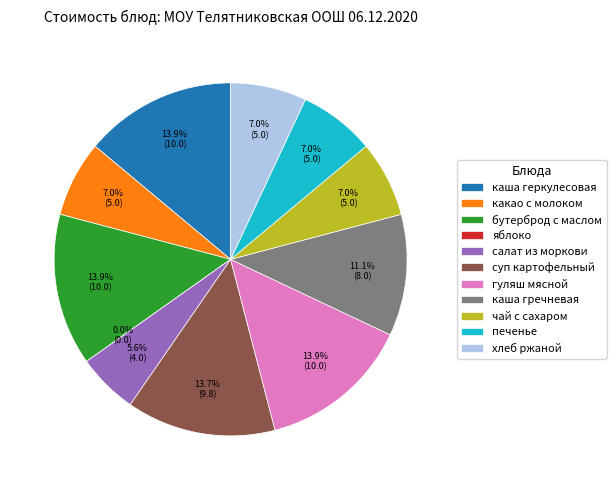

Is the sum of чай с сахаром and бутерброд с маслом greater than half?

No